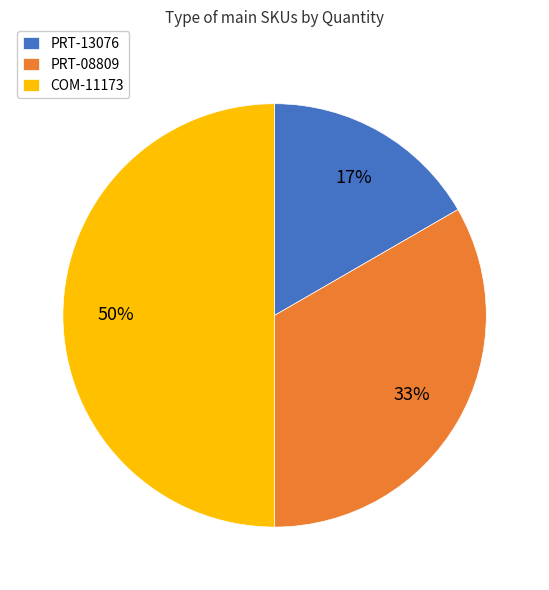

Is the sum of COM-11173 and PRT-08809 greater than half?

Yes